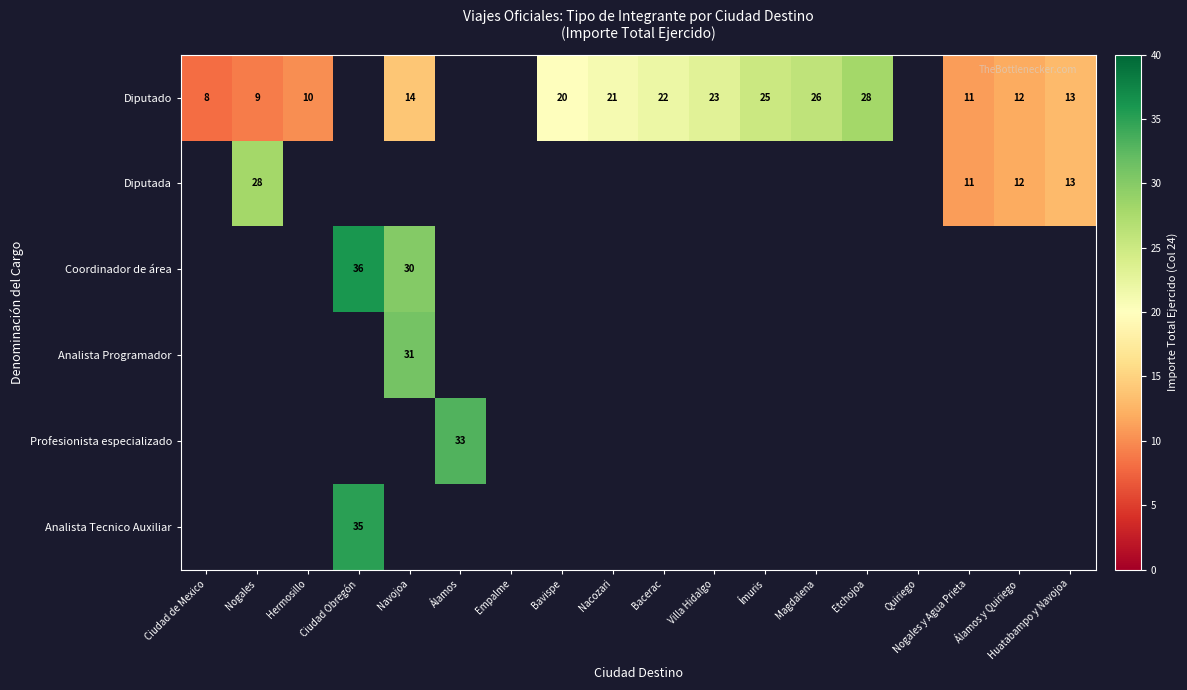

True or false: Analista Programador has a value of 31 at Navojoa.

True